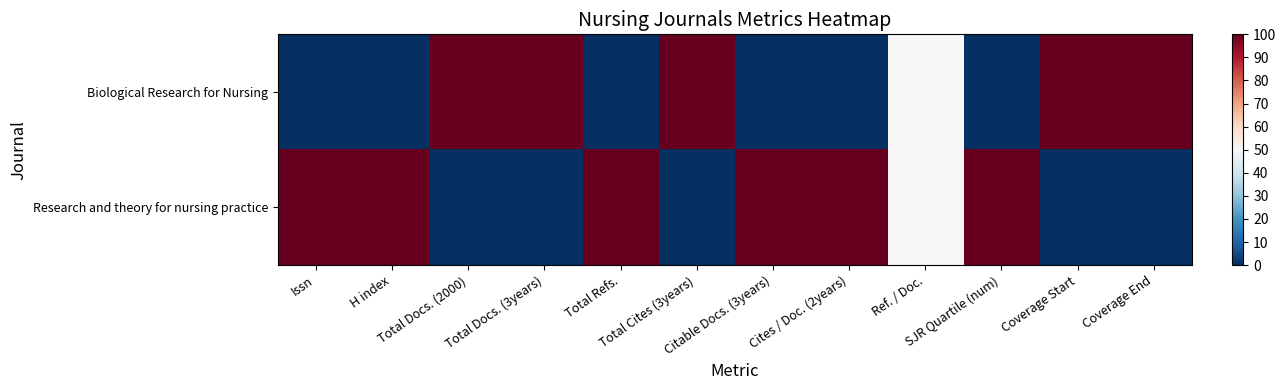

Which series has the widest spread of values?

row_0